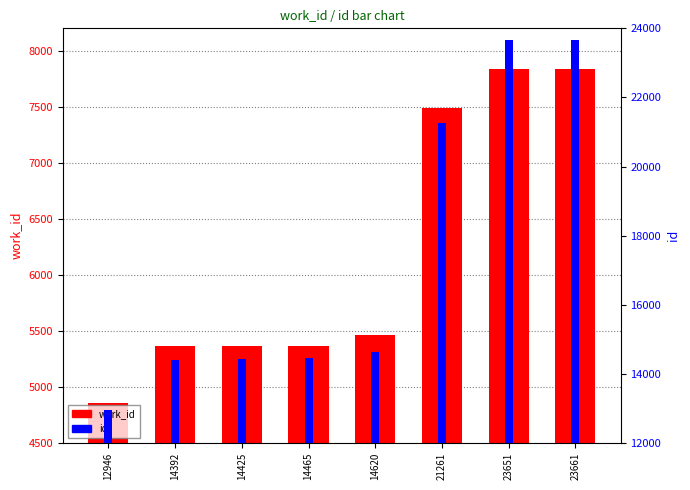

At which label does work_id reach its peak?

23651